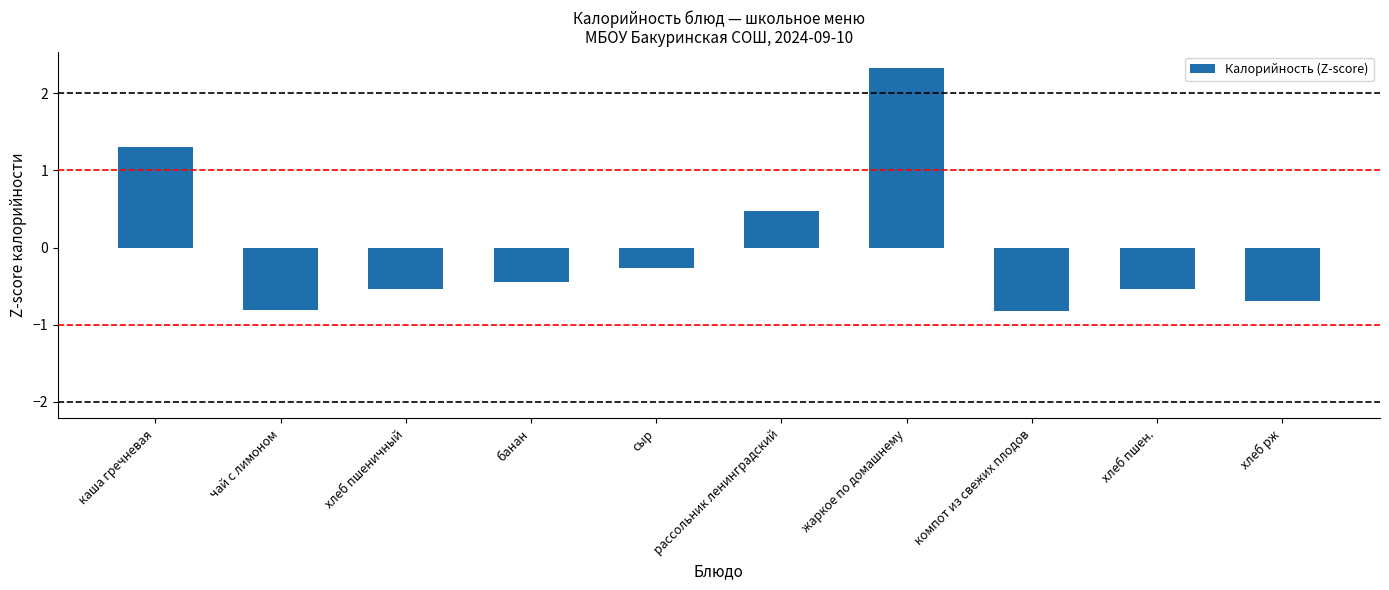

How many categories are shown in the chart?

10